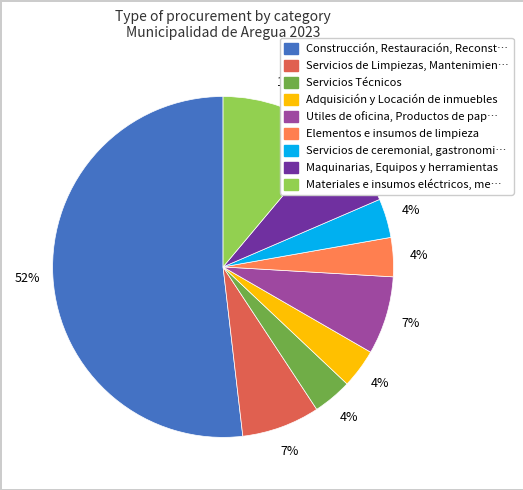

Does any single category account for the majority?

Yes